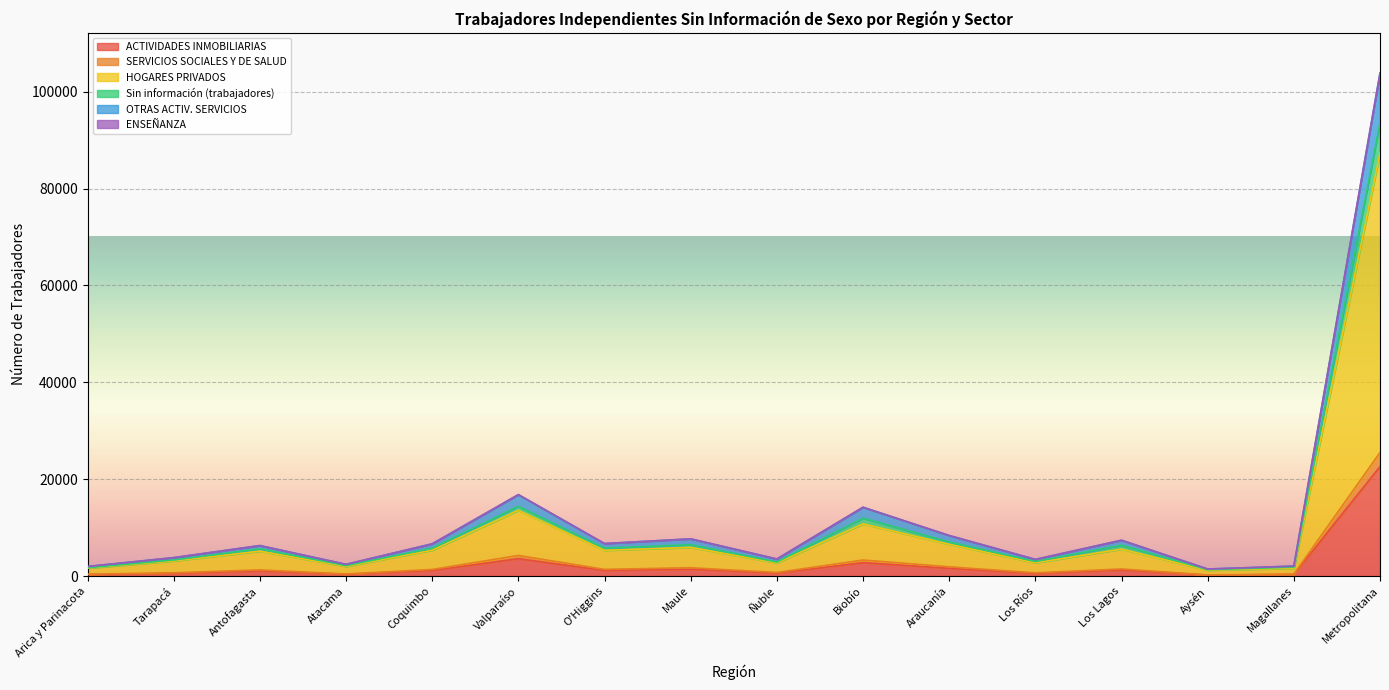

How many lines are shown in the chart?

6